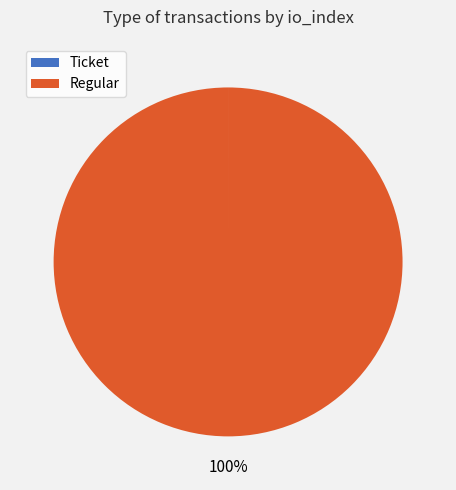

True or false: Regular accounts for 100% of the total.

True